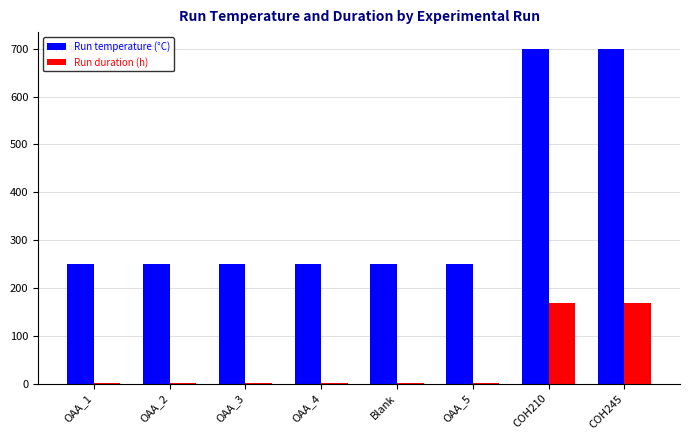

What are all the series names shown in the legend?

Run temperature (°C), Run duration (h)